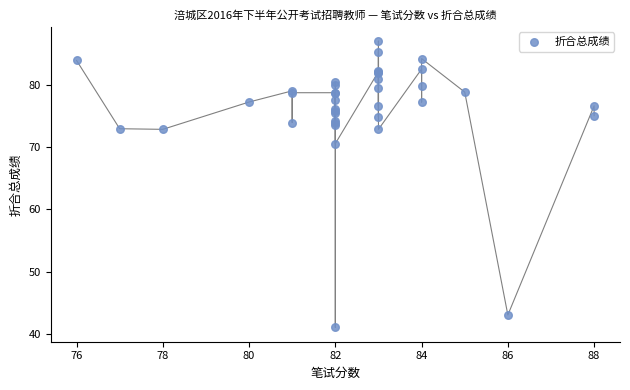

What Y value in the scatter plot is closest to 64?

70.6